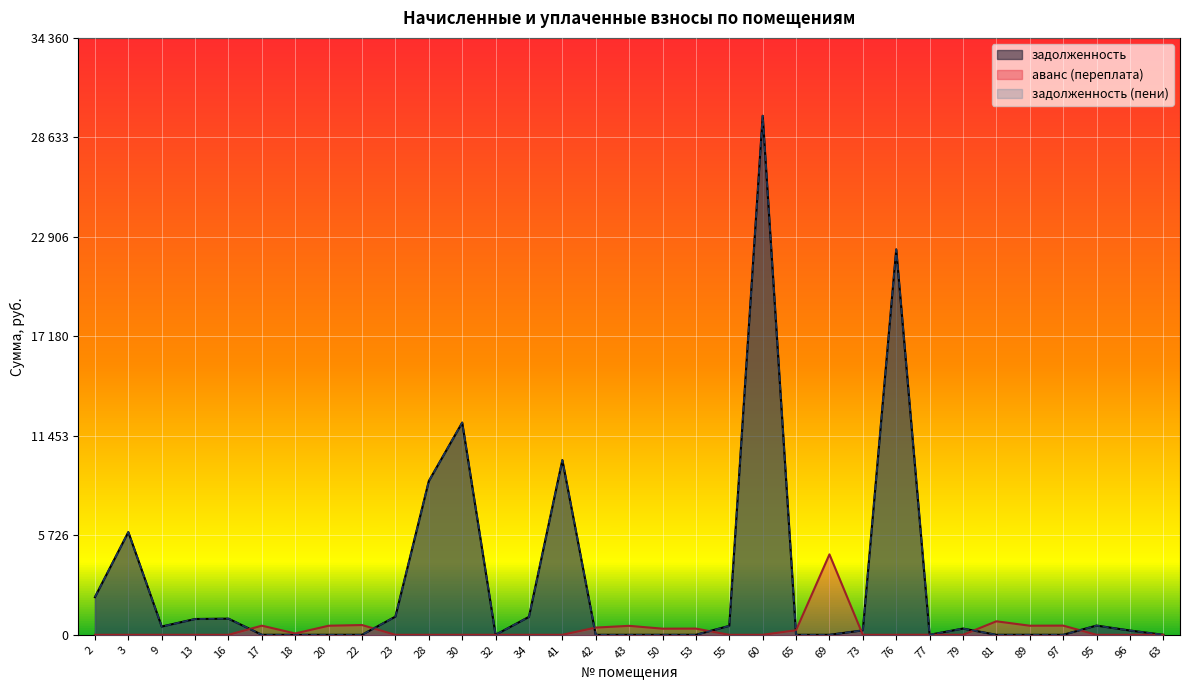

At which category does аванс (переплата) reach its first local valley?

18